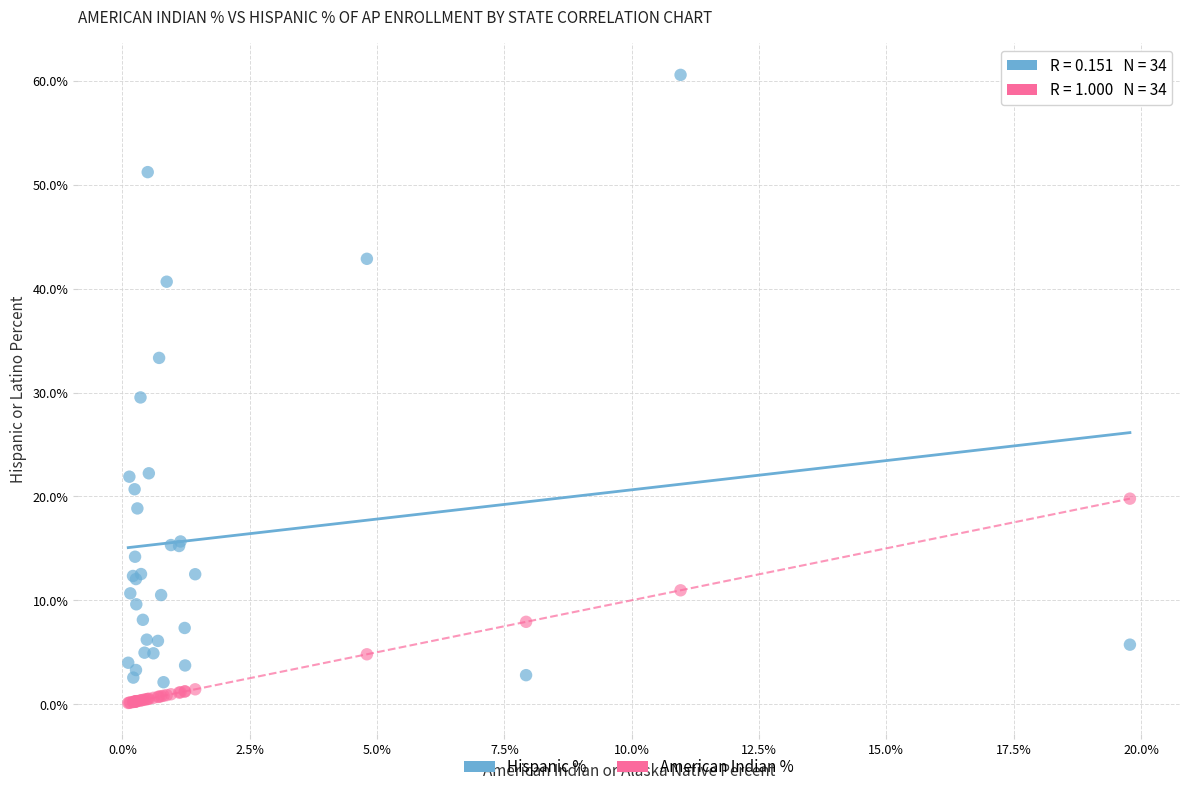

Which series contains the lowest Y value?

American Indian %